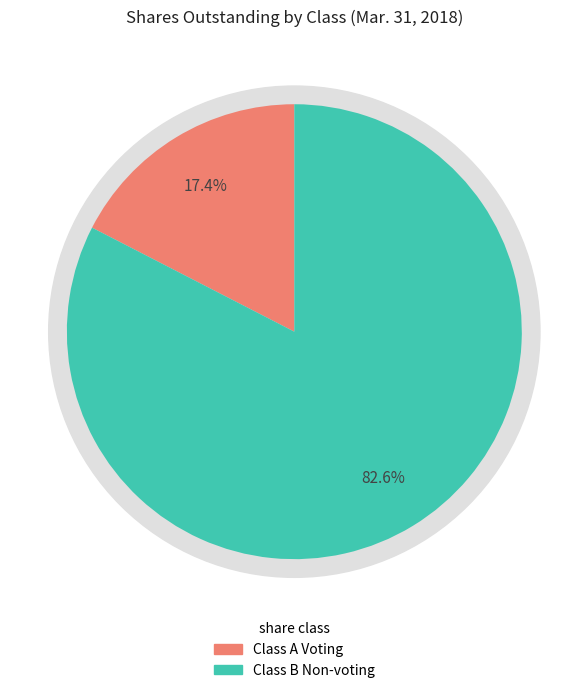

Does Class A Voting account for over 50% of the chart?

No